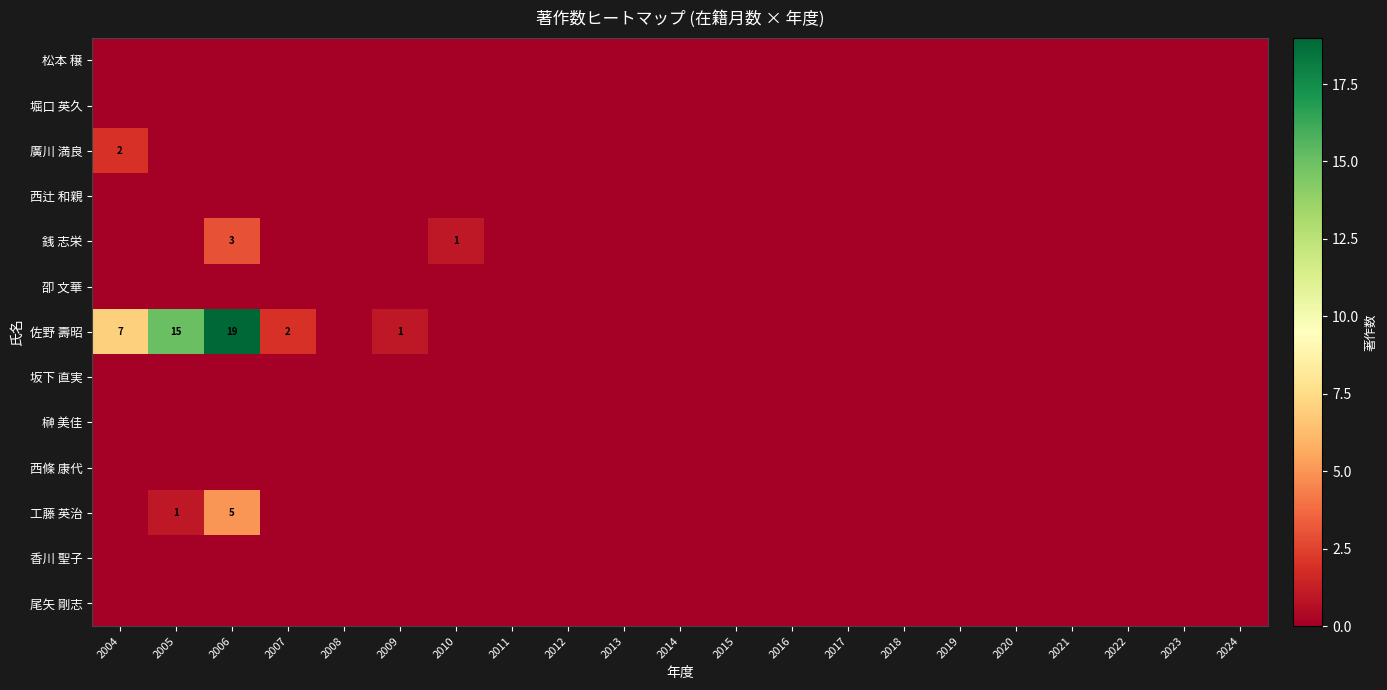

The value of 佐野 壽昭 at 2004 is 3. True or false?

False